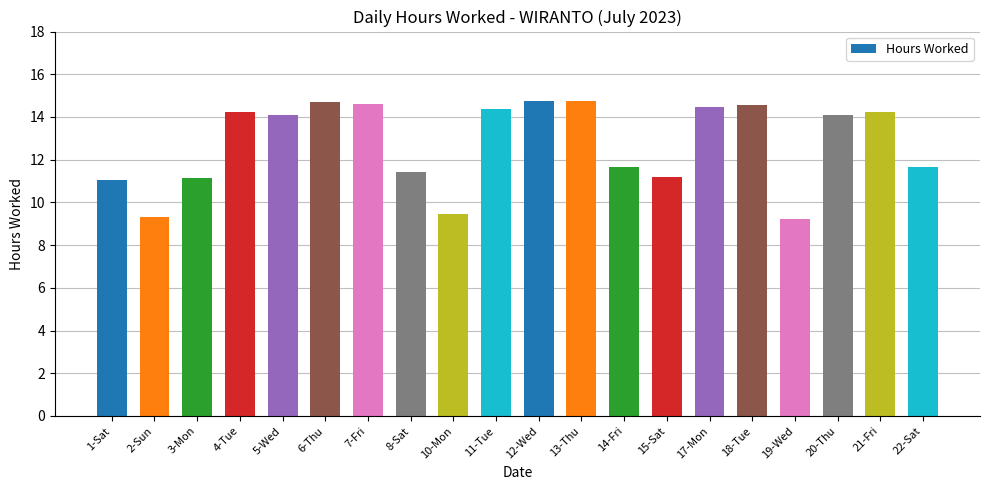

The value at 1-Sat is 3.4. True or false?

False